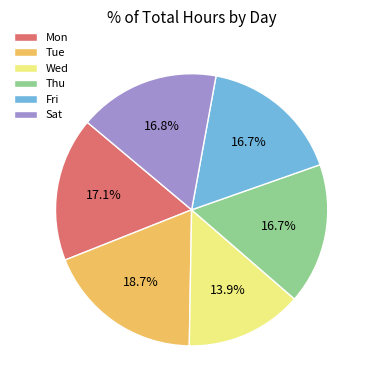

To the nearest percent, what is the difference between the largest and smallest slice percentages?

5%